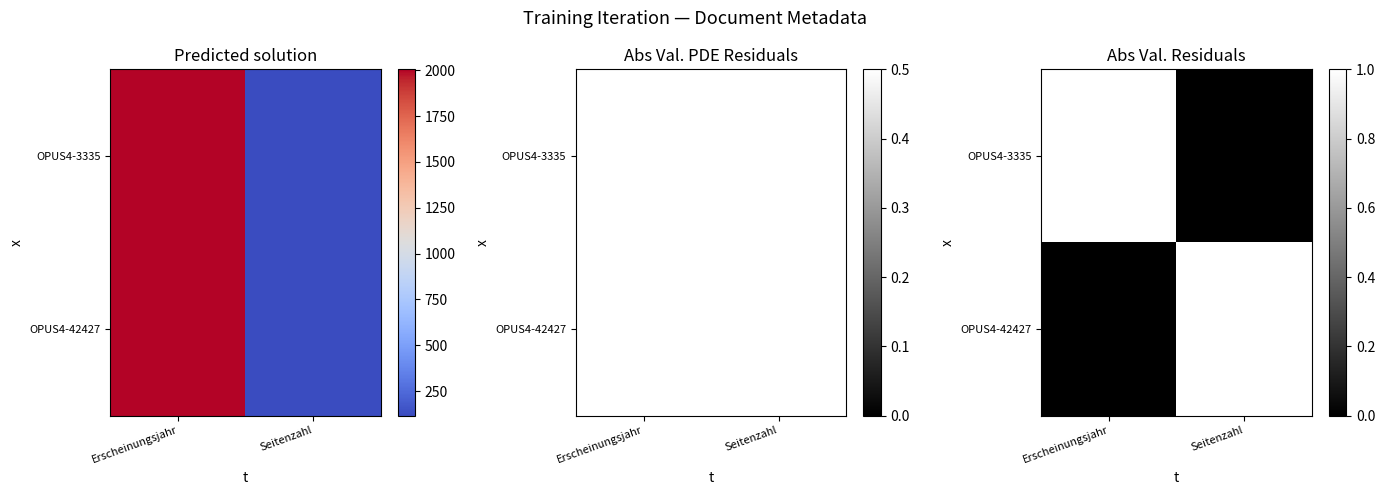

Which series changed the most between Erscheinungsjahr and Seitenzahl?

OPUS4-3335